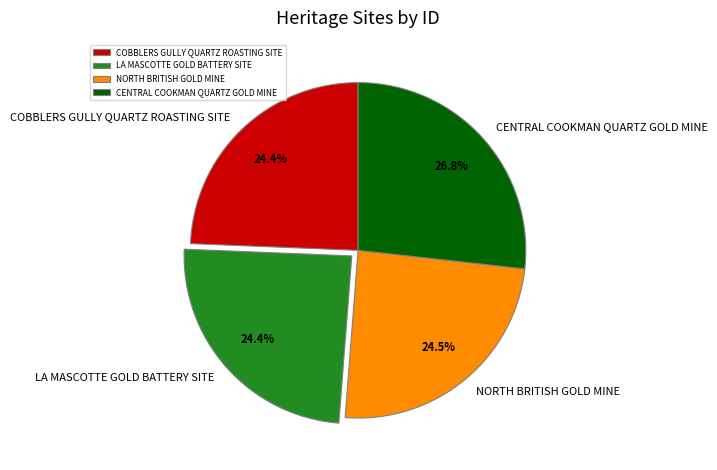

To the nearest percent, what portion does CENTRAL COOKMAN QUARTZ GOLD MINE represent?

27%